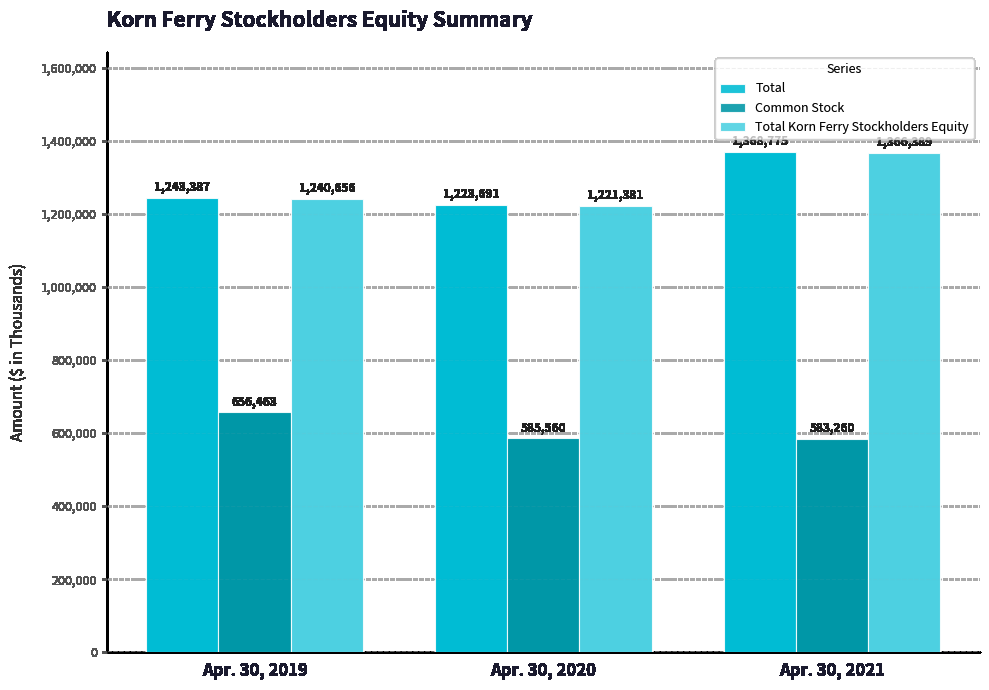

What is the sum of the Common Stock values at Apr. 30, 2019 and Apr. 30, 2021?

1239723